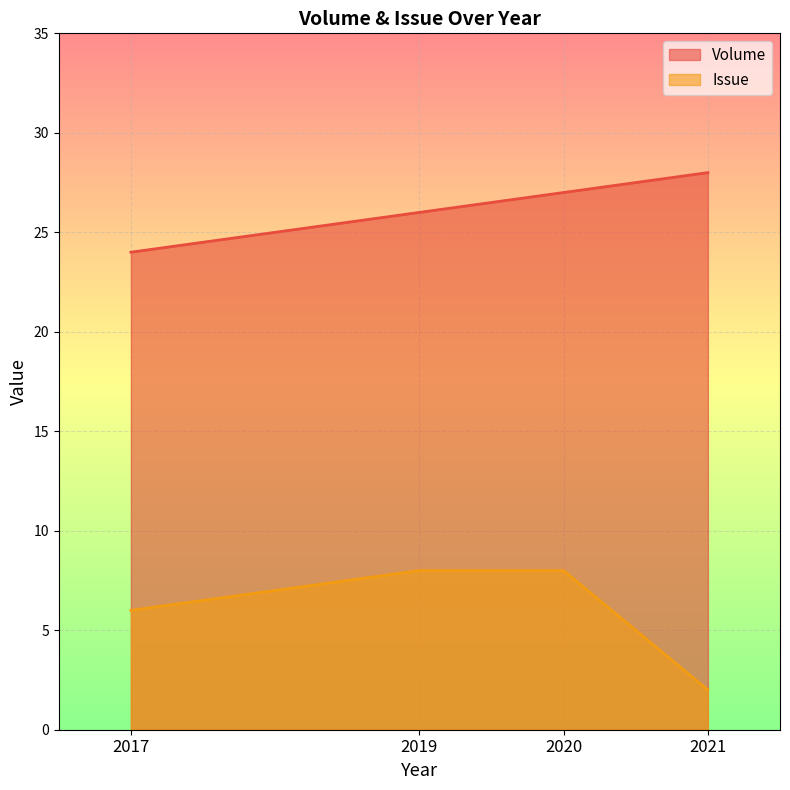

True or false: Issue and Volume cross at least once.

False